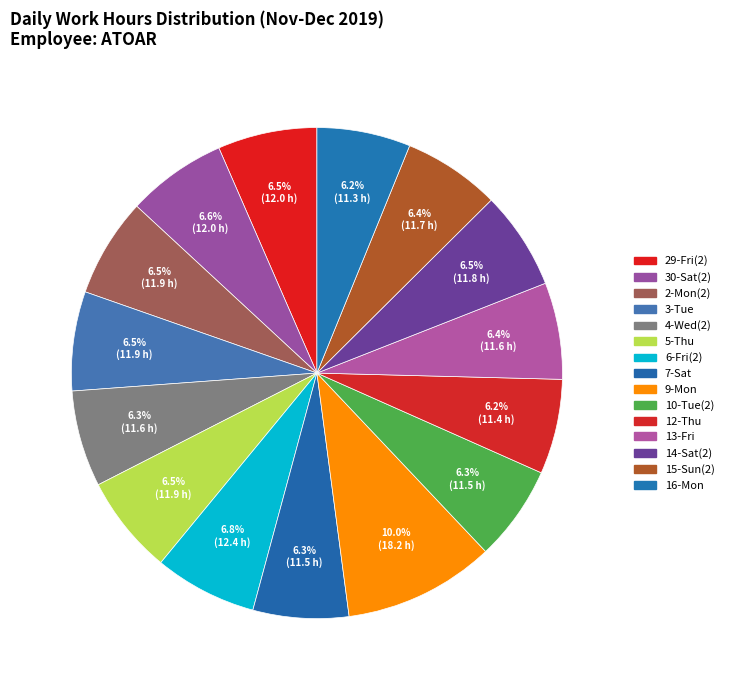

Does 13-Fri represent more than half of the total?

No